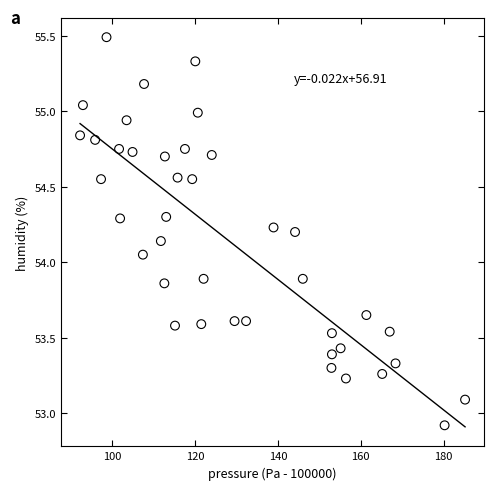

What is the range of X values (max minus min)?

92.9